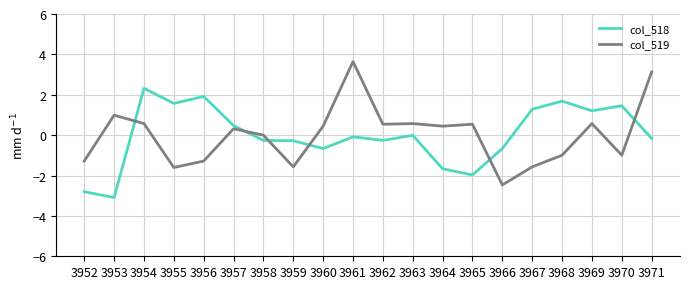

What is the lowest value of the col_519 series?

-2.5